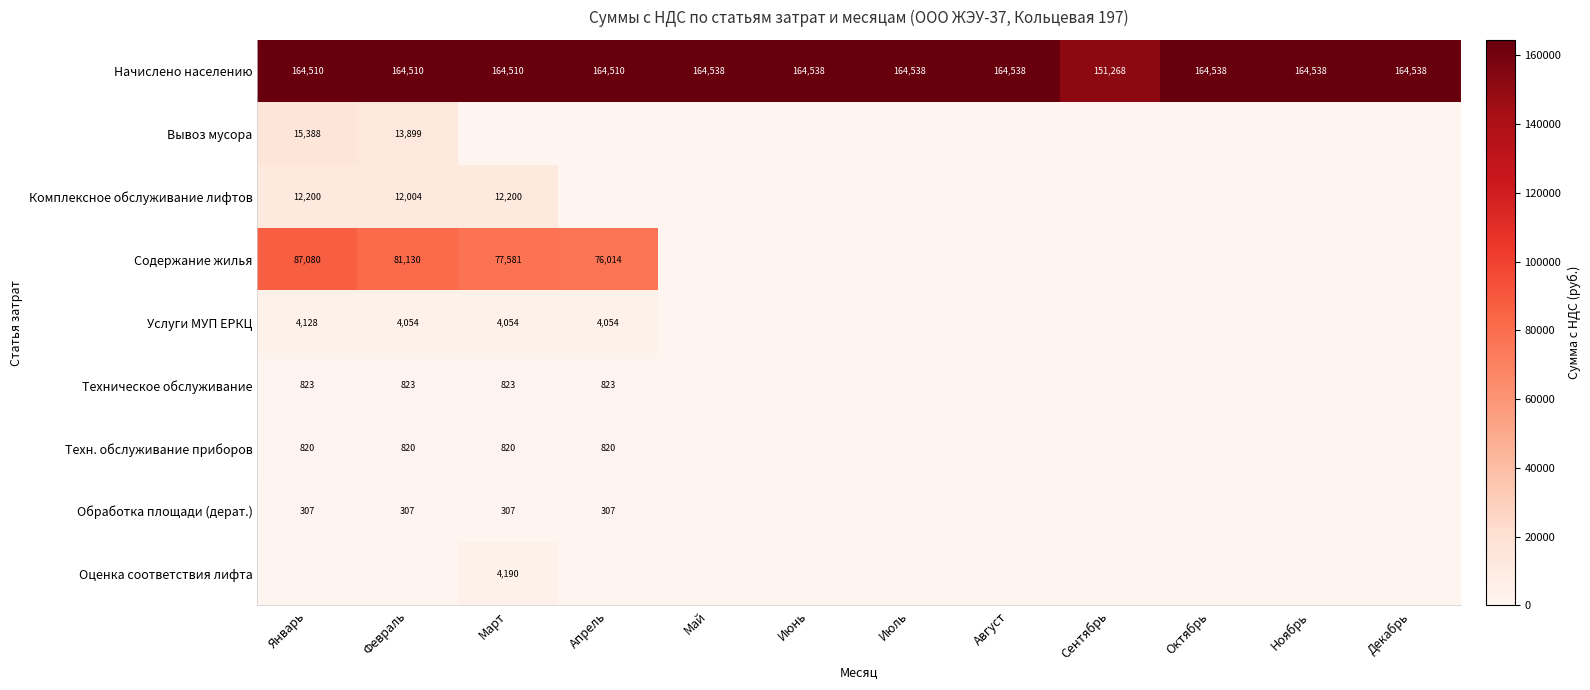

How many values in the Комплексное обслуживание лифтов series exceed 0?

3